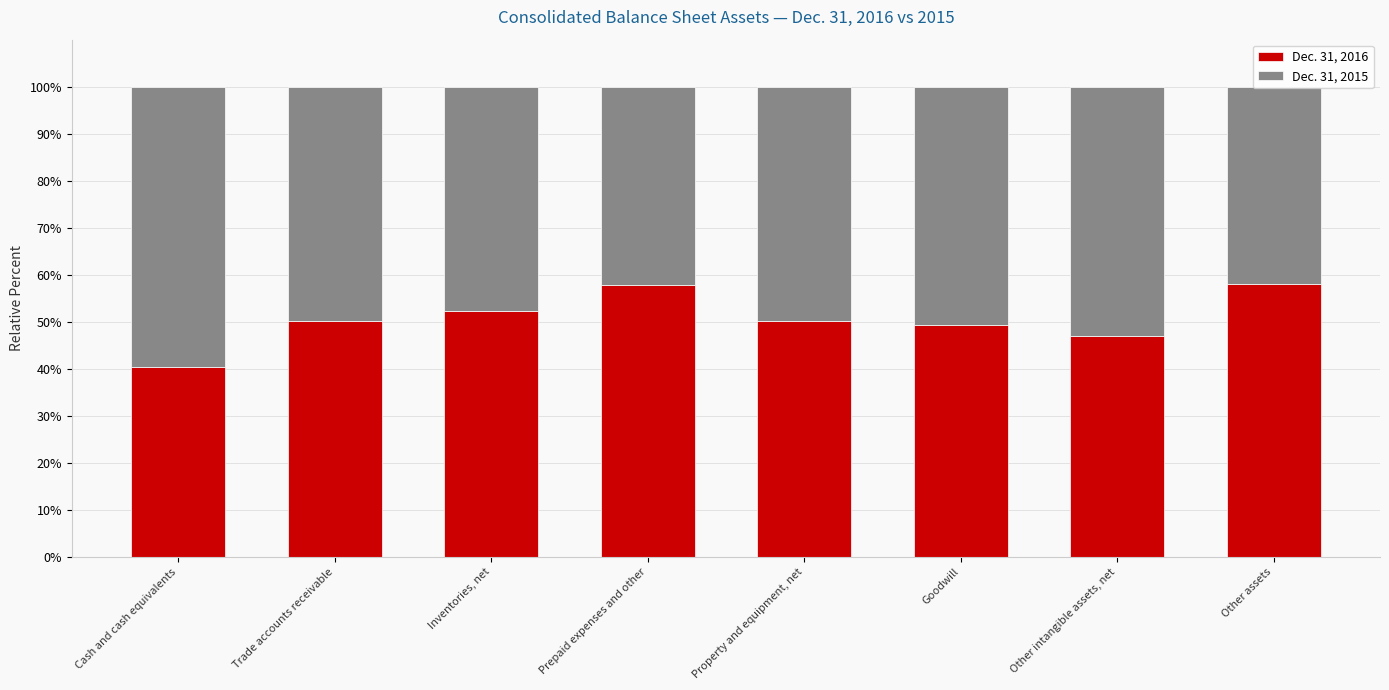

The Dec. 31, 2016 series shows 70.6 at Inventories, net. True or false?

False